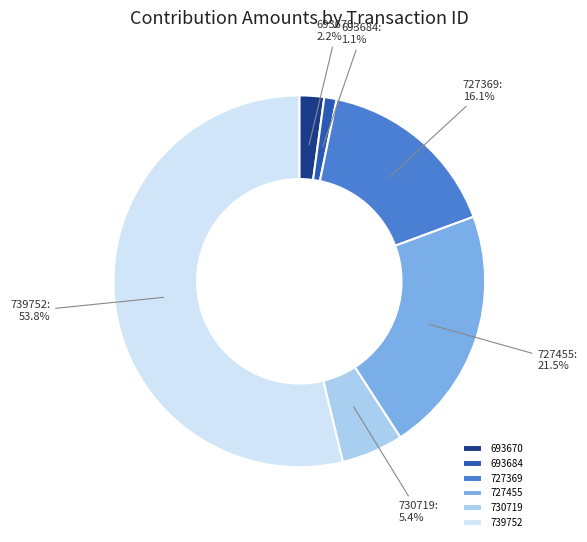

What is the smallest slice in the pie chart?

693684